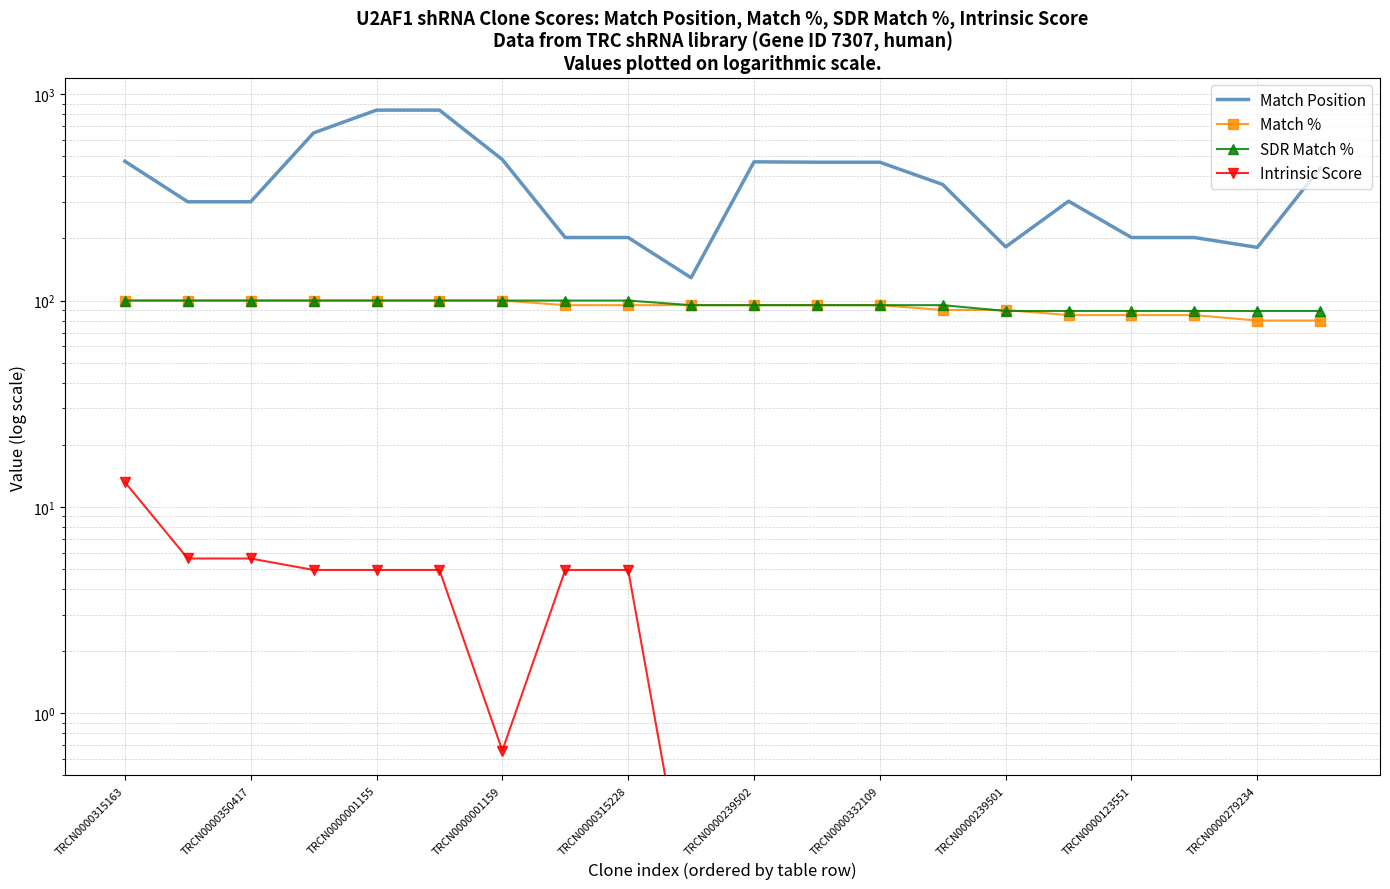

Which category has the highest value in the Match % series?

TRCN0000315163